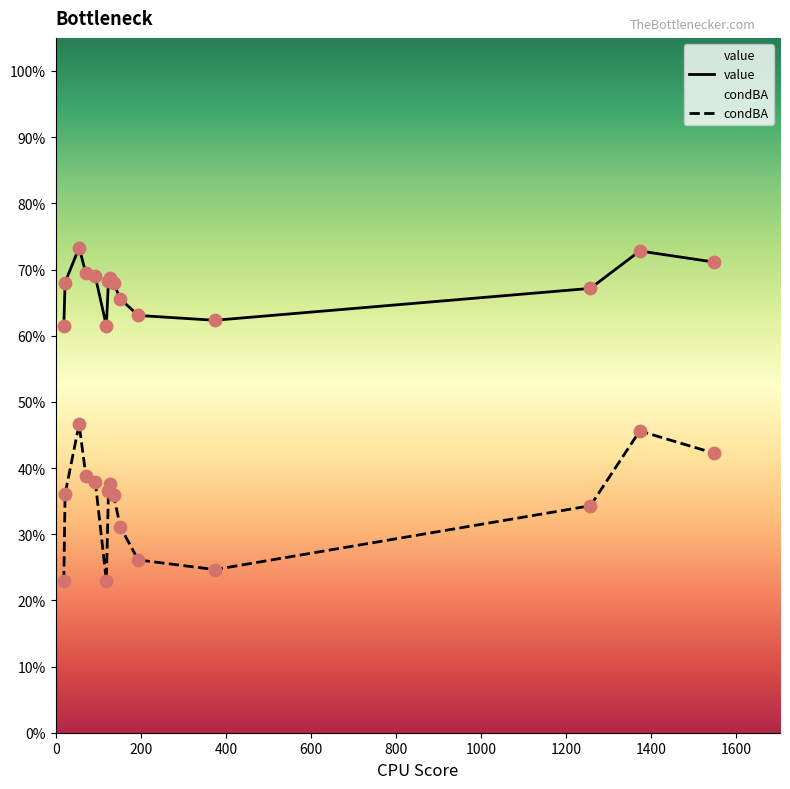

What are all the series names shown in the legend?

value, condBA